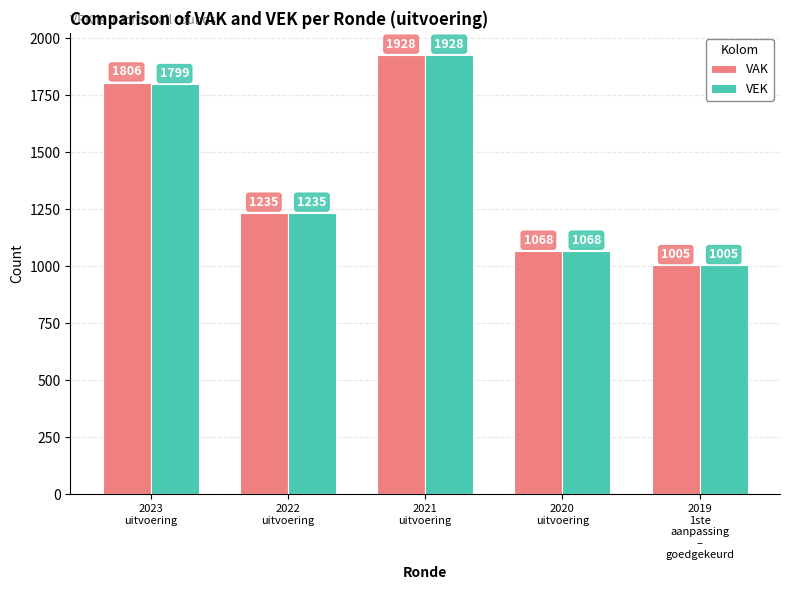

List the series in order of their overall mean, lowest first.

VEK, VAK